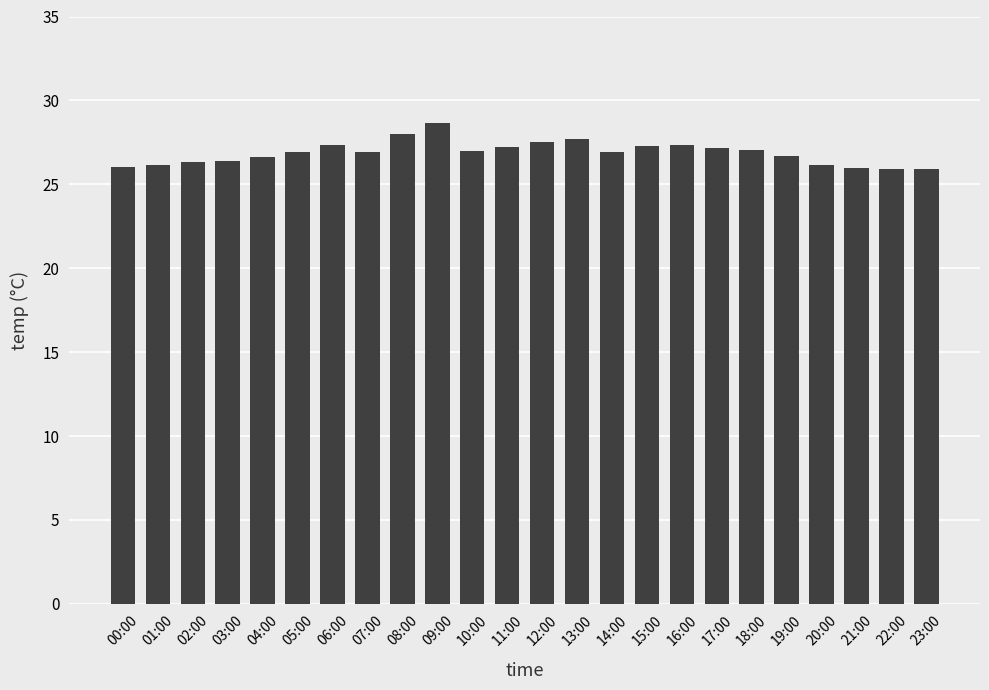

Between 17:00 and 21:00, which is larger?

17:00